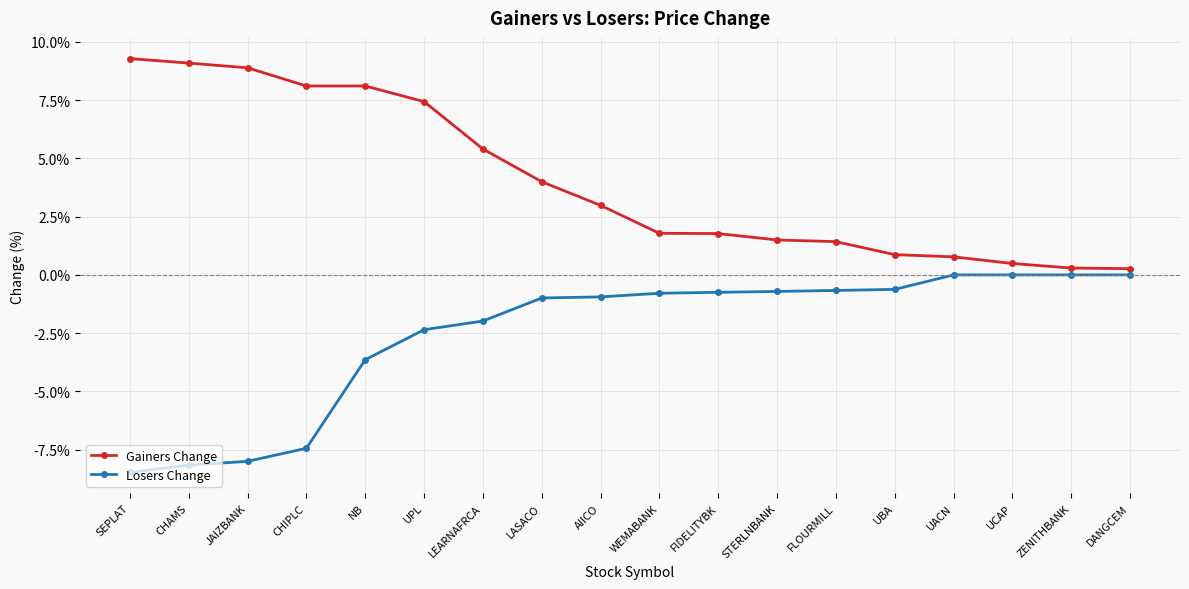

True or false: Gainers Change and Losers Change cross at least once.

False